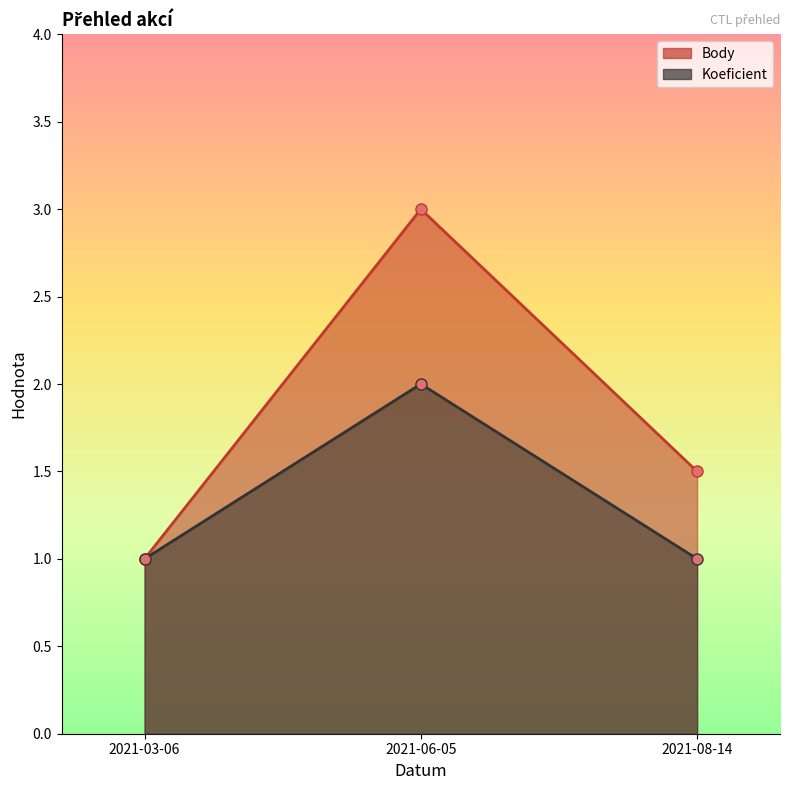

Reading left to right, extract all data points from this chart.

Body: 1.0	3.0	1.5
Koeficient: 1.0	2.0	1.0